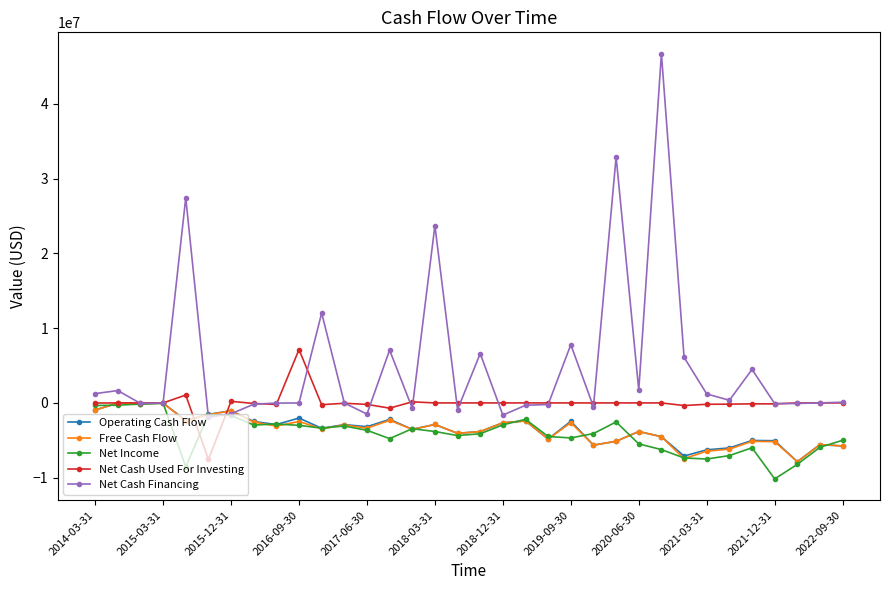

Which series has the largest total across all categories?

Net Cash Financing